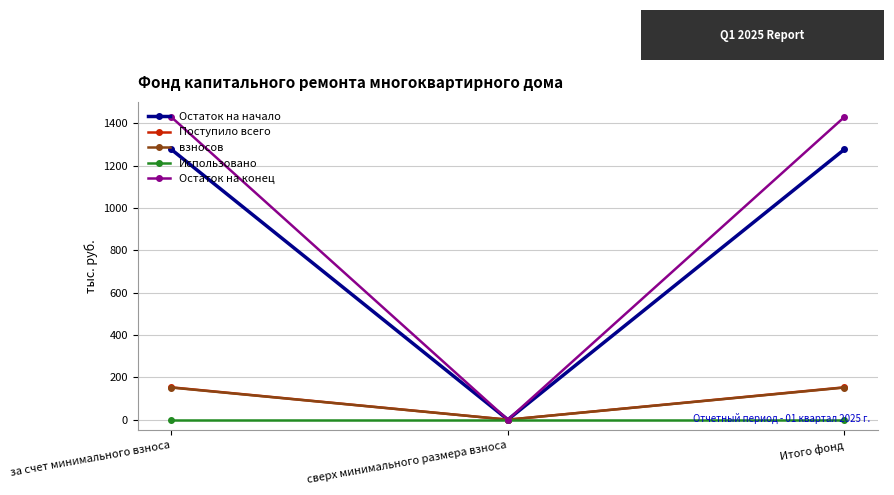

What are all the series names shown in the legend?

Остаток на начало, Поступило всего, взносов, Использовано, Остаток на конец